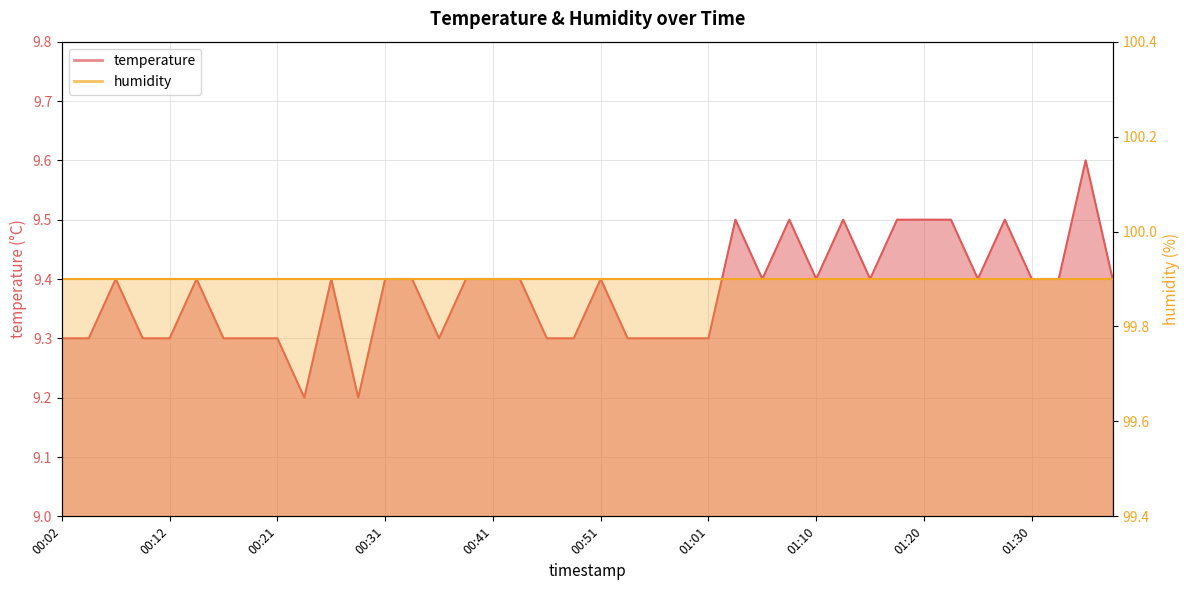

Is it true that the value at 00:29 is 12.9?

False